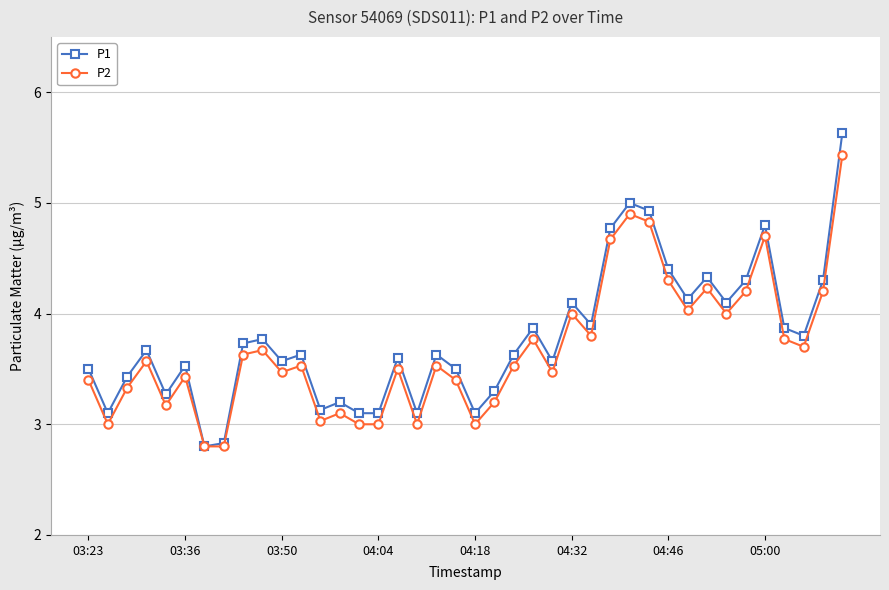

What is the highest value of the P2 series?

5.4